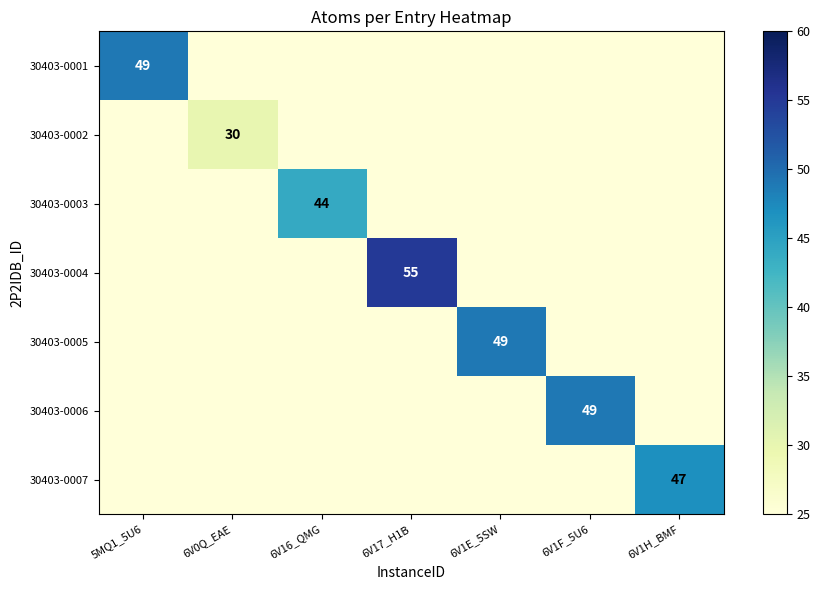

What is the maximum value for 30403-0003?

44